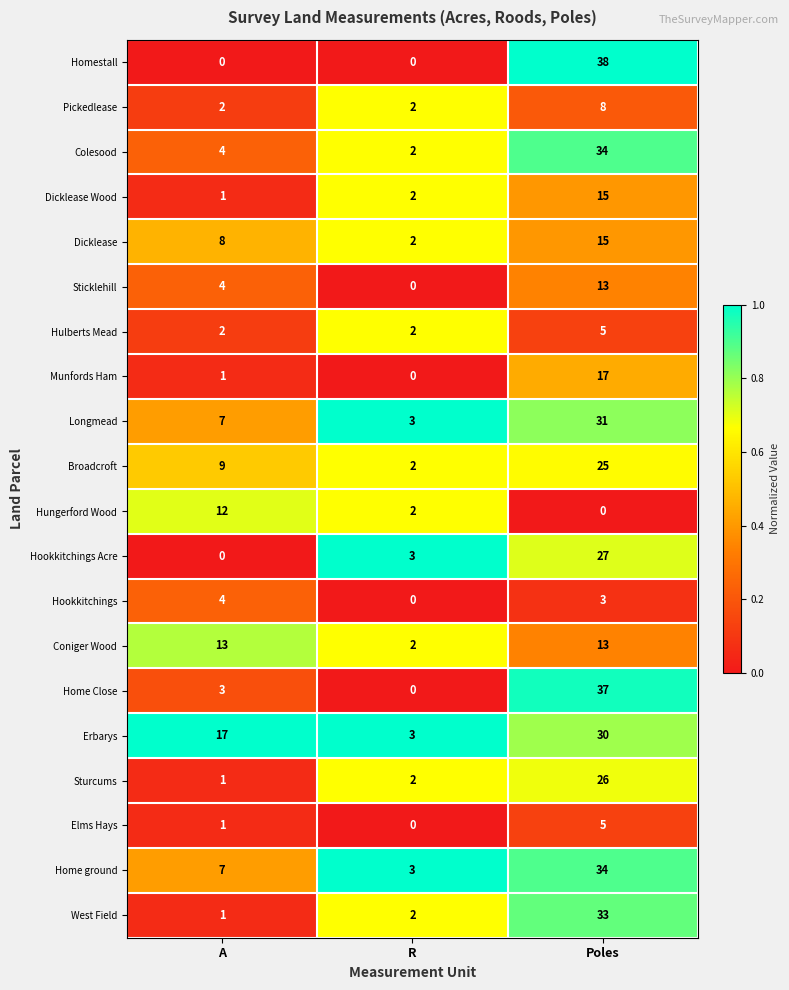

The Sturcums series shows 1 at A. True or false?

True